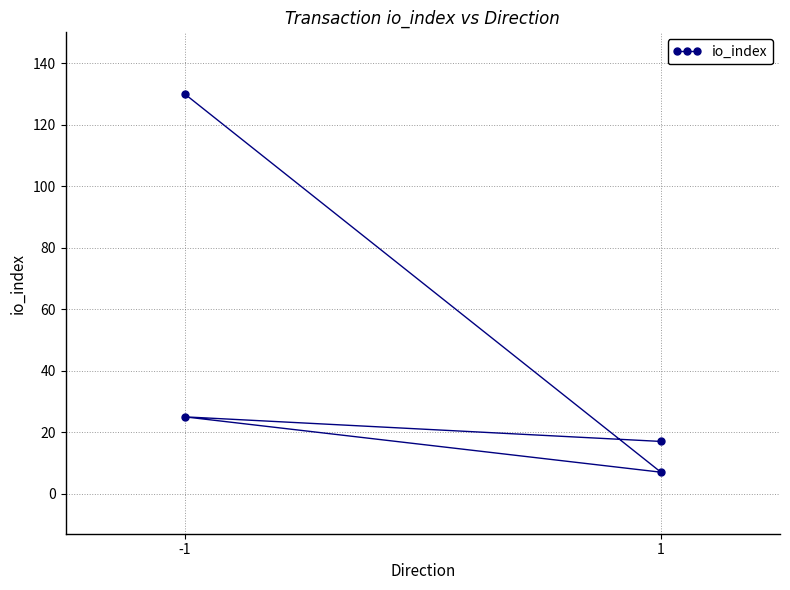

Count the number of categories in the chart.

4